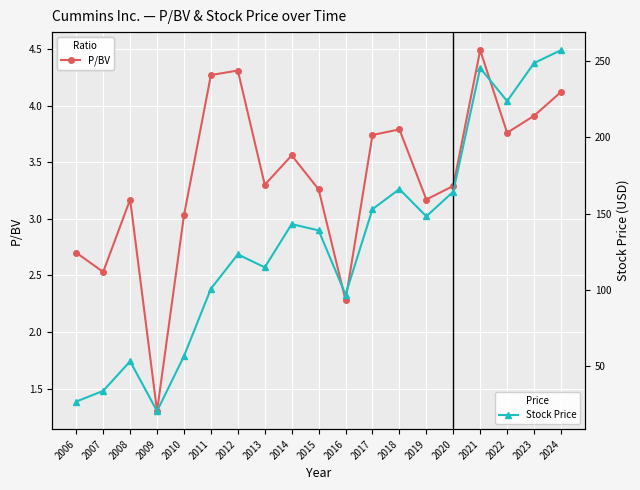

Where is Stock Price nearest to the value 138?

2015